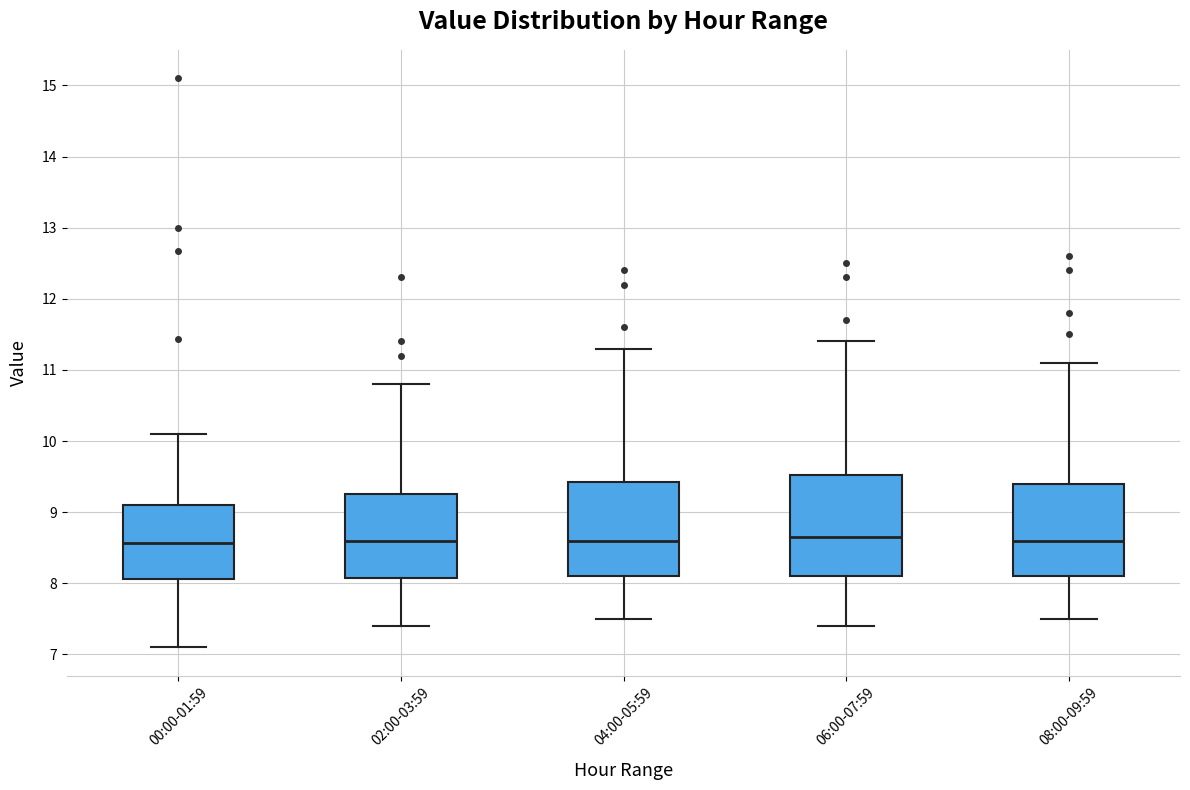

Reading left to right, read every box against the y-axis: the position of its median line, the range the box covers, and the ends of its whiskers. The values are not printed on the chart, so give them approximately, as read against the axis.

00:00-01:59: median 8.6, box 8.1 to 9.1, whiskers 7.1 to 10.1
02:00-03:59: median 8.6, box 8.1 to 9.3, whiskers 7.4 to 10.8
04:00-05:59: median 8.6, box 8.1 to 9.4, whiskers 7.5 to 11.3
06:00-07:59: median 8.7, box 8.1 to 9.5, whiskers 7.4 to 11.4
08:00-09:59: median 8.6, box 8.1 to 9.4, whiskers 7.5 to 11.1